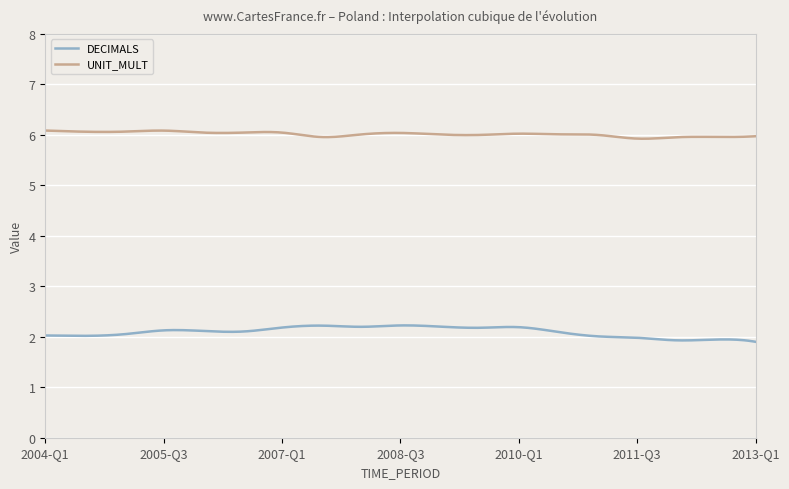

True or false: UNIT_MULT and DECIMALS cross at least once.

False